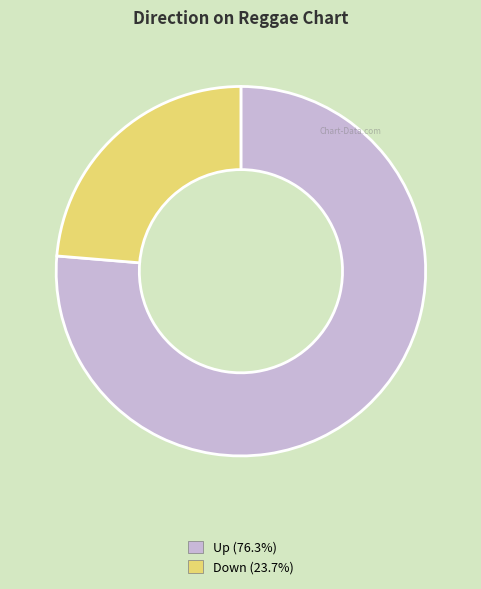

Is there any slice that represents more than half of the pie?

Yes